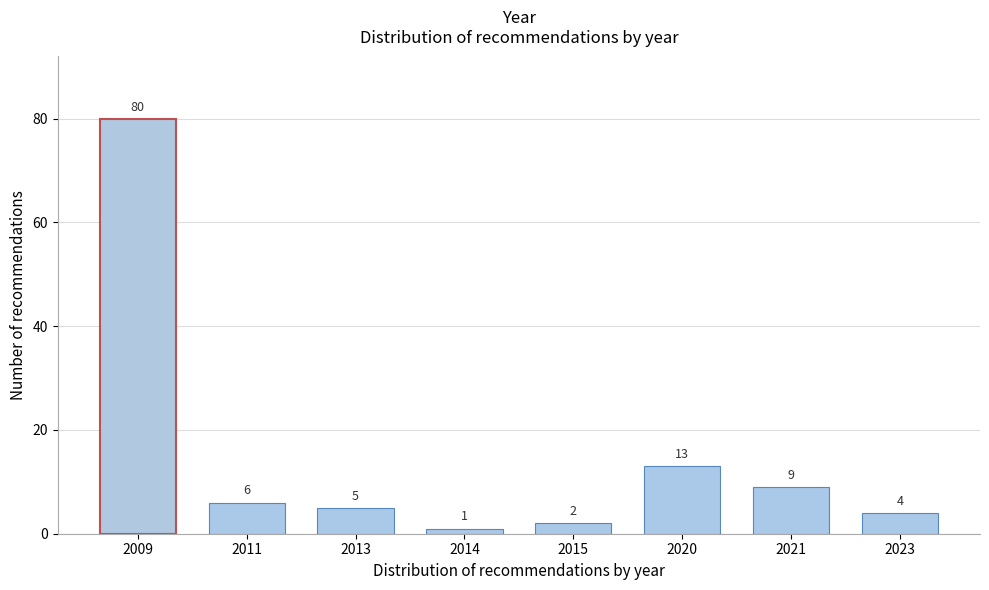

Reading left to right, list all the values displayed in this chart.

80	6	5	1	2	13	9	4